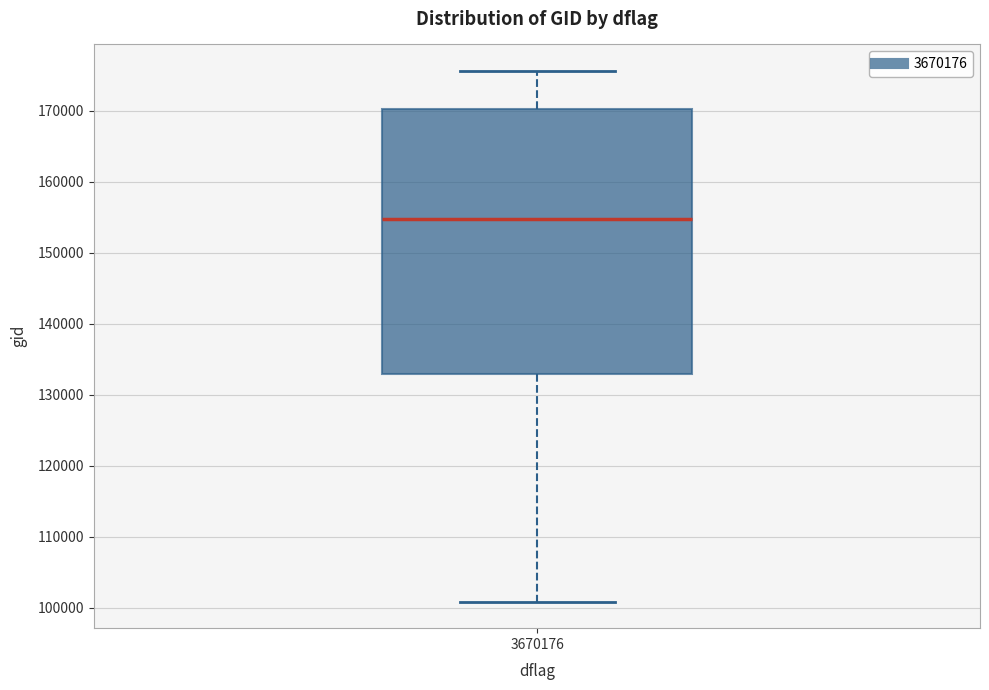

Read this box plot against the y-axis: the position of the median line, the range covered by the box, and the ends of both whiskers. The values are not printed on the chart, so give them approximately, as read against the axis.

median 155000, box 133000 to 170000, whiskers 101000 to 176000